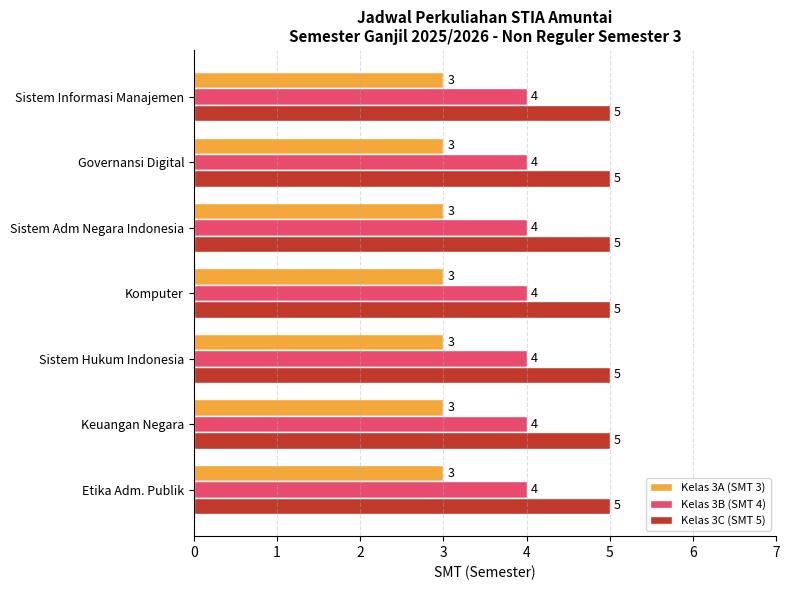

How many categories are shown in the chart?

7